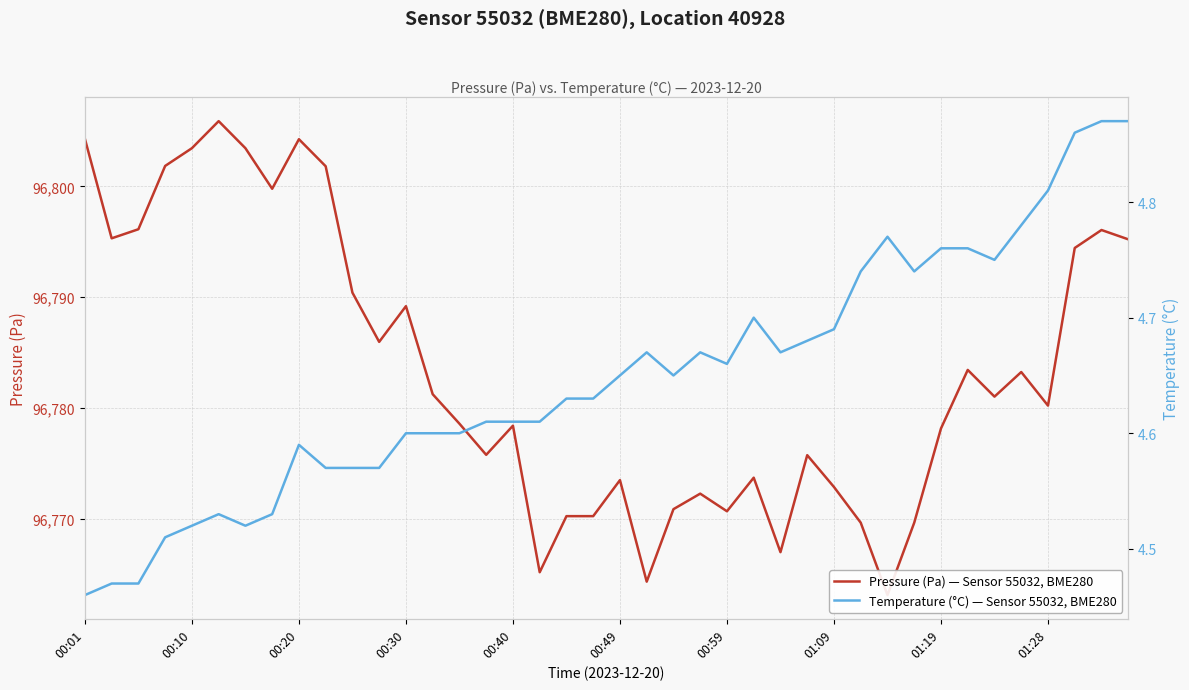

Which series has the widest spread of values?

Pressure (Pa) — Sensor 55032, BME280